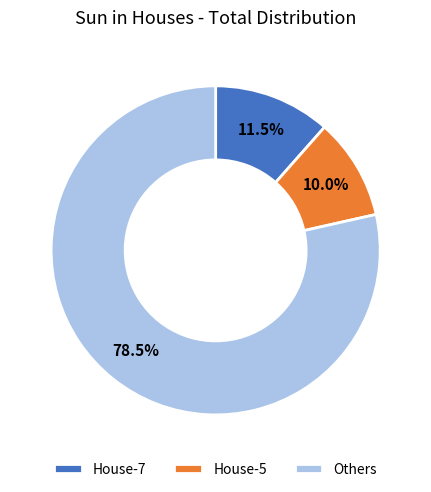

Count the number of slices in the pie.

3